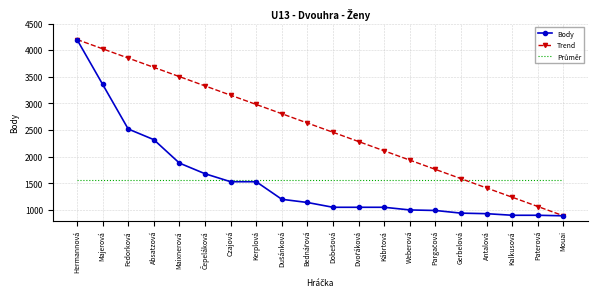

What value does the Trend series have at Fedorková?

3851.6